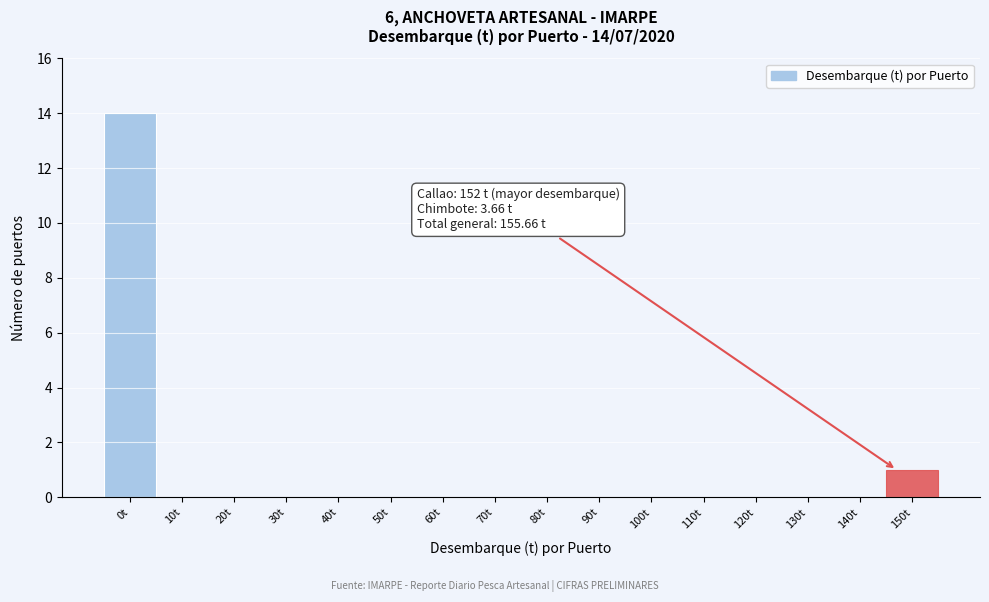

Reading left to right, what are all the values shown in this chart?

0t=14	10t=0	20t=0	30t=0	40t=0	50t=0	60t=0	70t=0	80t=0	90t=0	100t=0	110t=0	120t=0	130t=0	140t=0	150t=1